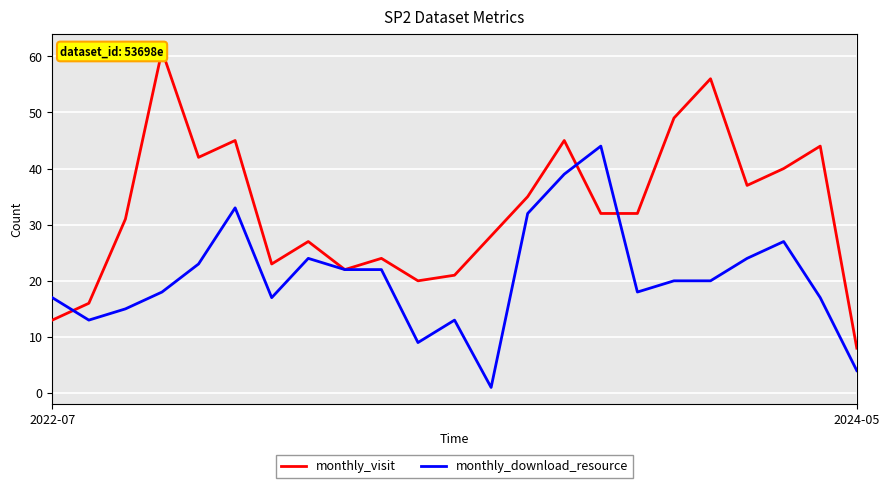

Does the chart display data point markers on the line(s)?

No